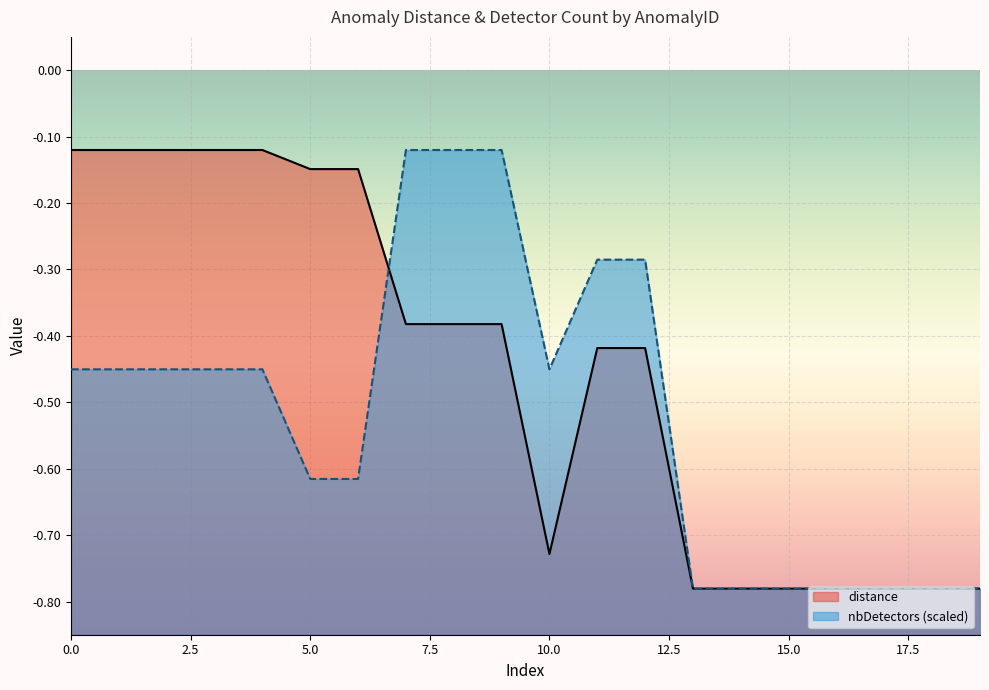

Which series has the largest total across all categories?

distance